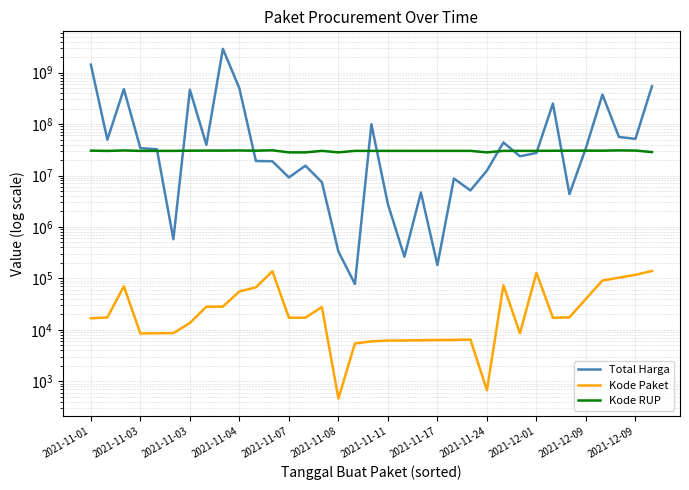

At 14, list the series in order from largest to smallest.

Kode RUP, Total Harga, Kode Paket